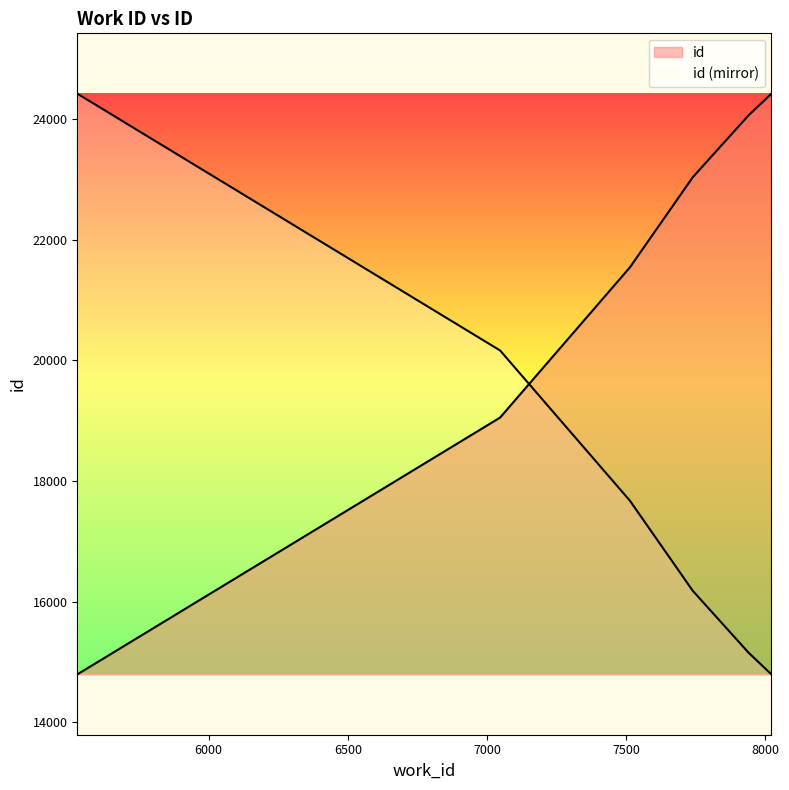

Reading left to right, what are all the values shown in this chart?

14792	19051	21540	21543	21545	21546	23035	23194	24064	24423